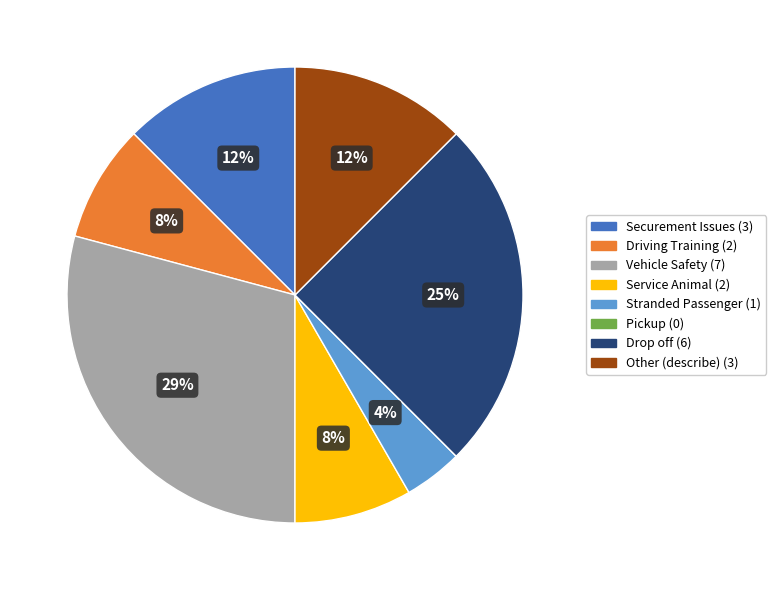

What is the ratio of the value at Service Animal to the value at Vehicle Safety?

0.3